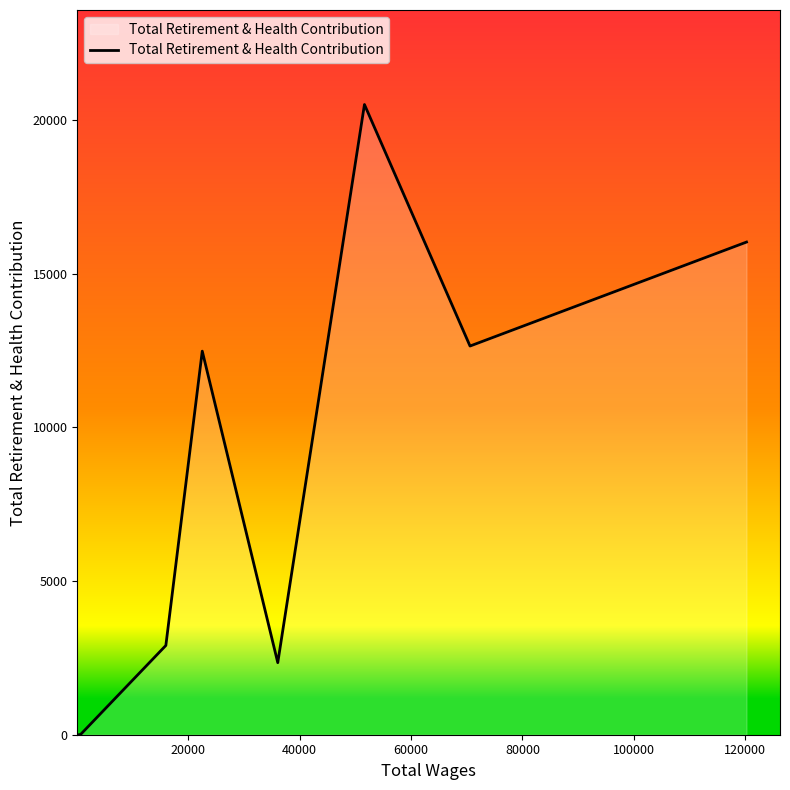

How many values are above zero?

6